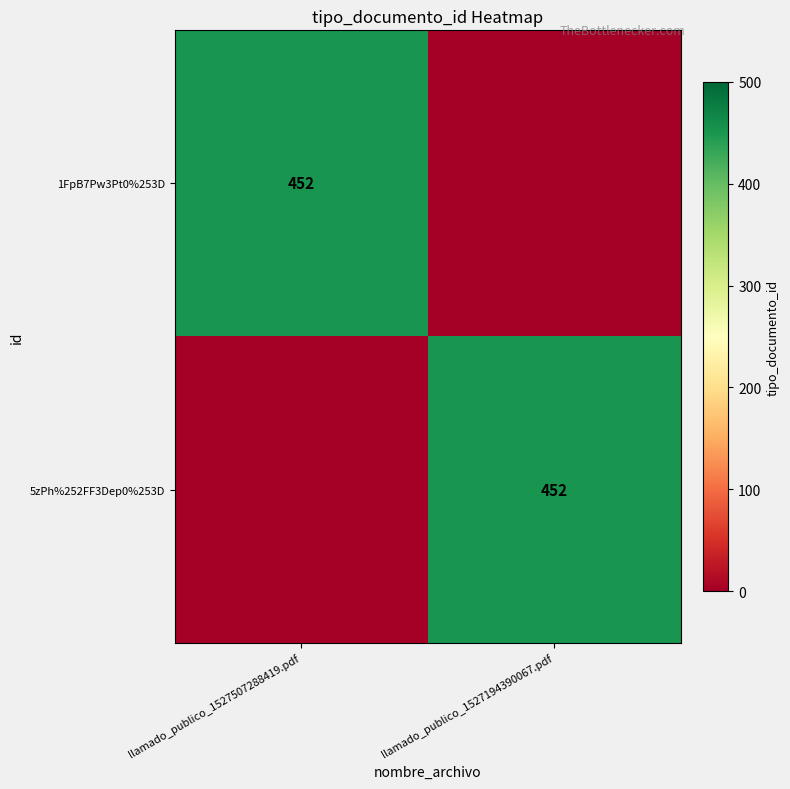

True or false: 5zPh%252FF3Dep0%253D has a value of 452 at llamado_publico_1527194390067.pdf.

True